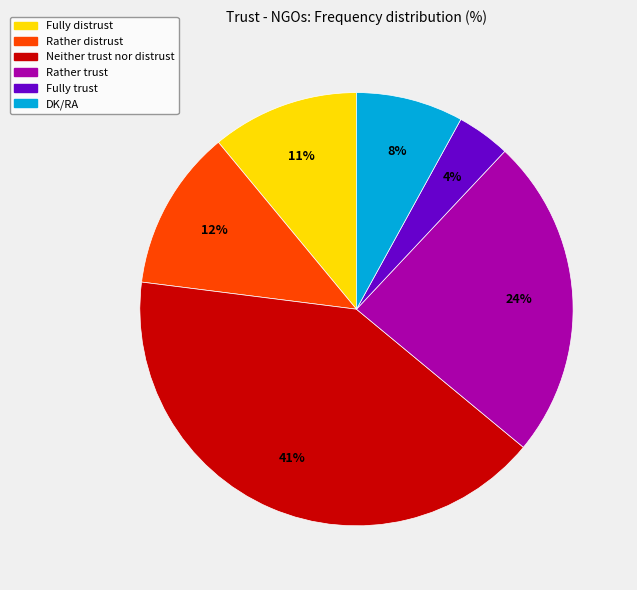

Does Rather distrust account for over 50% of the chart?

No